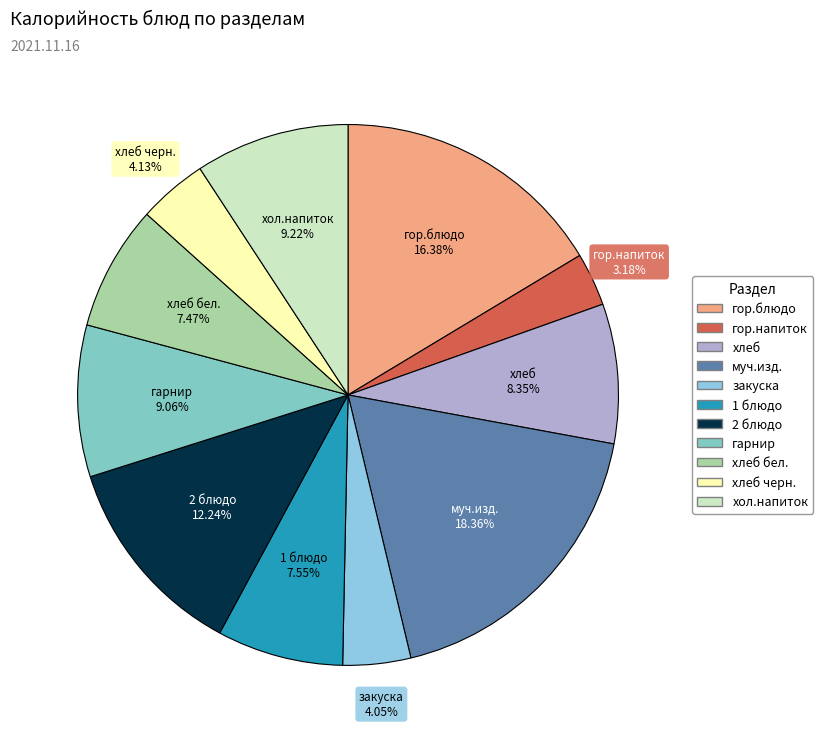

Between гор.блюдо and хлеб бел., which is larger?

гор.блюдо